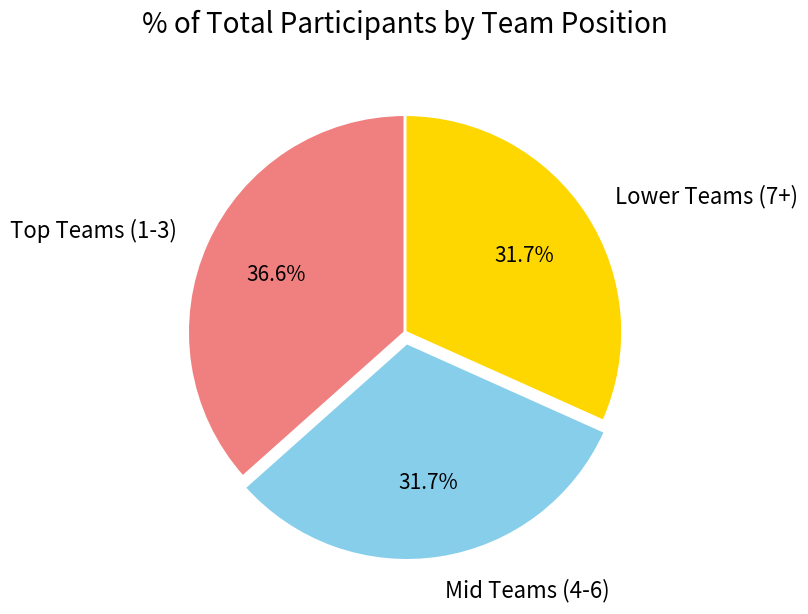

Combined, do Lower Teams (7+) and Mid Teams (4-6) account for over 50%?

Yes